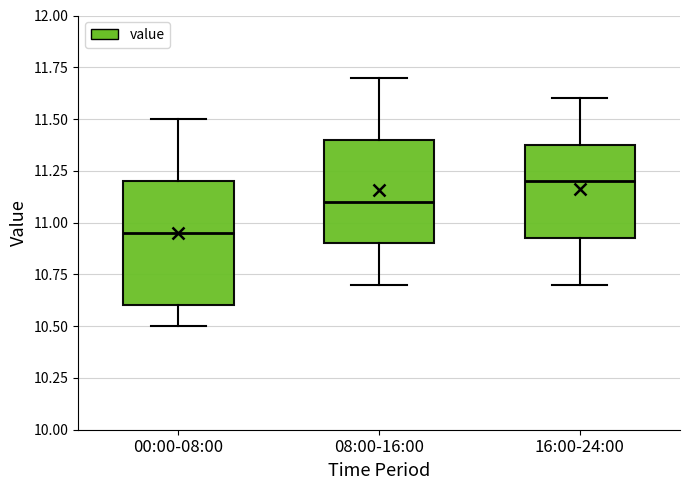

Reading left to right, transcribe this box plot: for each box, give where its median line is, the range the box spans, and where its two whiskers end, as read against the y-axis. The values are not printed on the chart, so give them approximately, as read against the axis.

00:00-08:00: median 10.95, box 10.60 to 11.20, whiskers 10.50 to 11.50
08:00-16:00: median 11.10, box 10.90 to 11.40, whiskers 10.70 to 11.70
16:00-24:00: median 11.20, box 10.95 to 11.40, whiskers 10.70 to 11.60